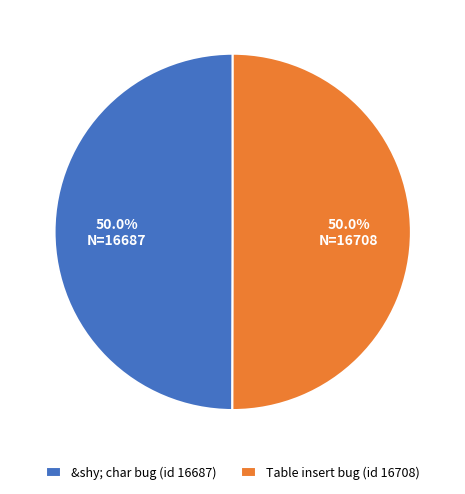

Approximately how many times larger is the value at &shy; char bug (id 16687) compared to Table insert bug (id 16708)?

1.0